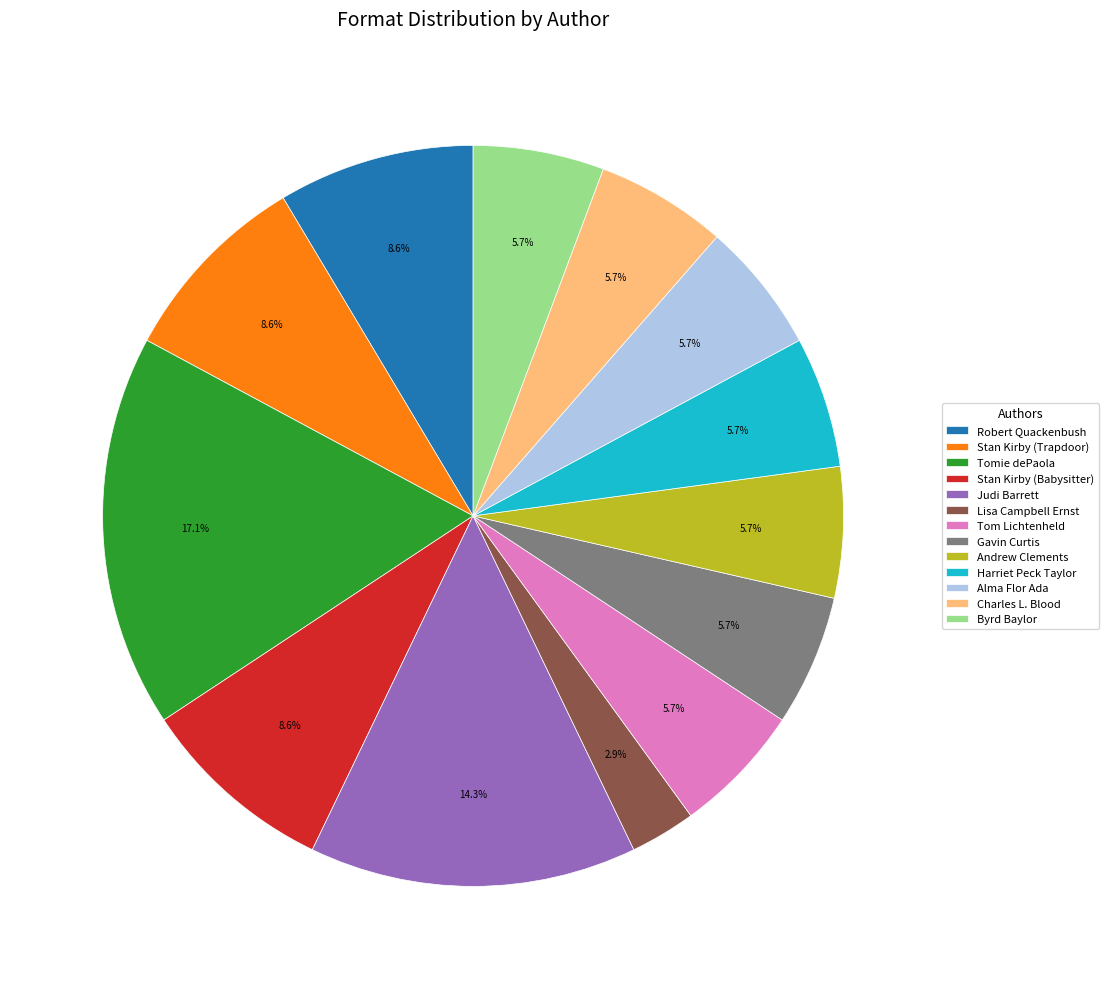

What percentage is NOT represented by Tom Lichtenheld?

94.3%